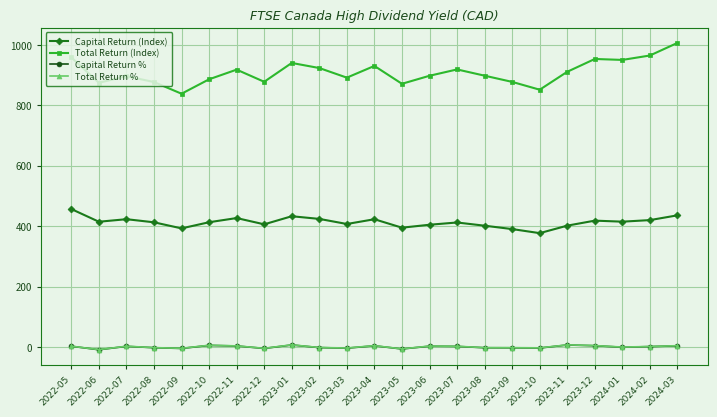

What is the highest value of the Total Return (Index) series?

1006.2